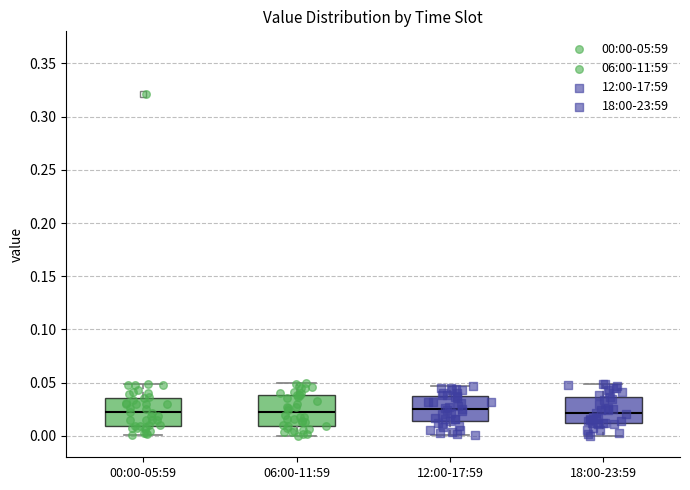

Reading left to right, transcribe this box plot: for each box, give where its median line is, the range the box spans, and where its two whiskers end, as read against the y-axis. The values are not printed on the chart, so give them approximately, as read against the axis.

00:00-05:59: median 0.020, box 0.010 to 0.035, whiskers 0.000 to 0.050
06:00-11:59: median 0.020, box 0.010 to 0.040, whiskers 0.000 to 0.050
12:00-17:59: median 0.025, box 0.015 to 0.040, whiskers 0.000 to 0.045
18:00-23:59: median 0.020, box 0.010 to 0.035, whiskers 0.000 to 0.050